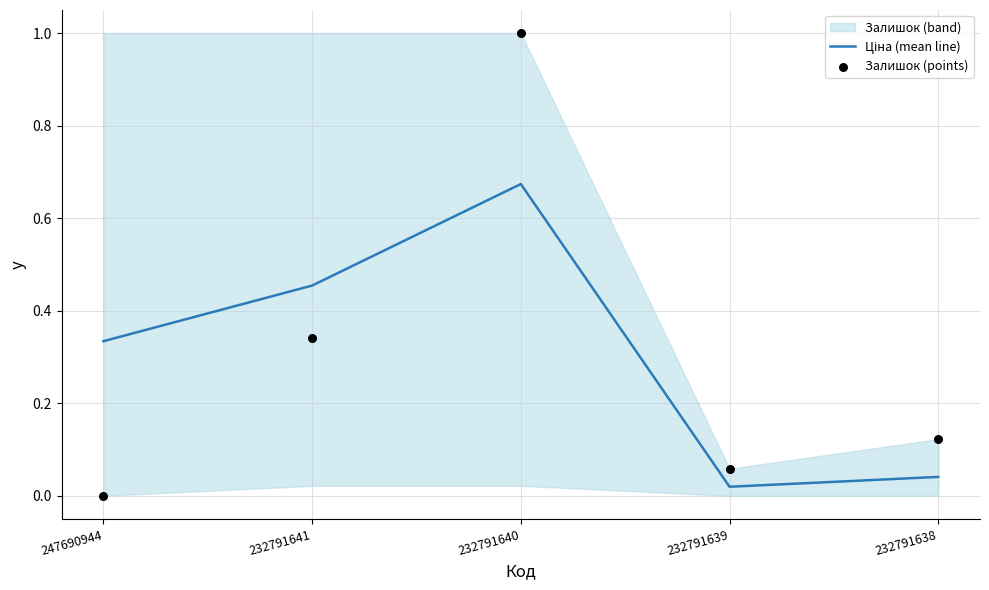

Which series has the widest spread of Y values?

Залишок (points)